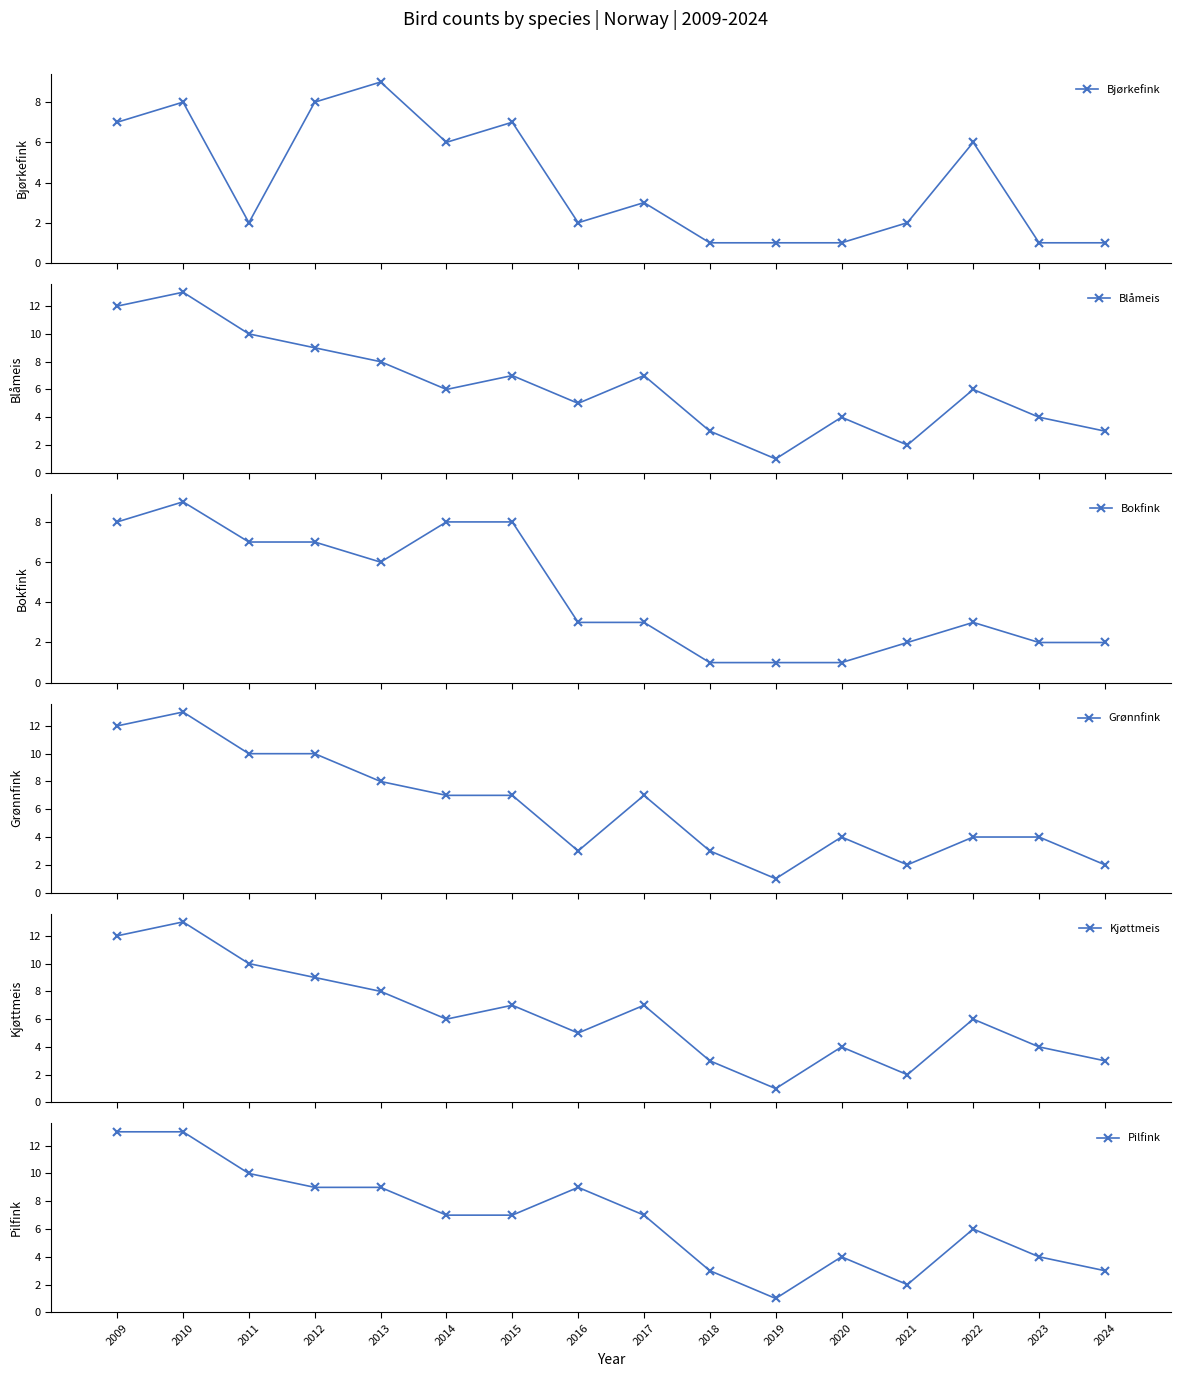

What is the sum of the Bokfink values at 2016 and 2020?

4